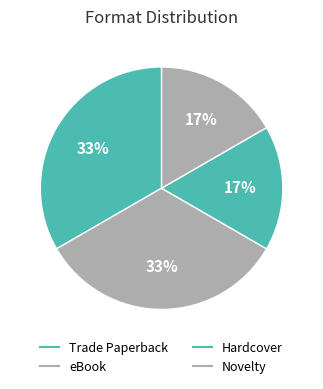

How many slices are in this pie chart?

4